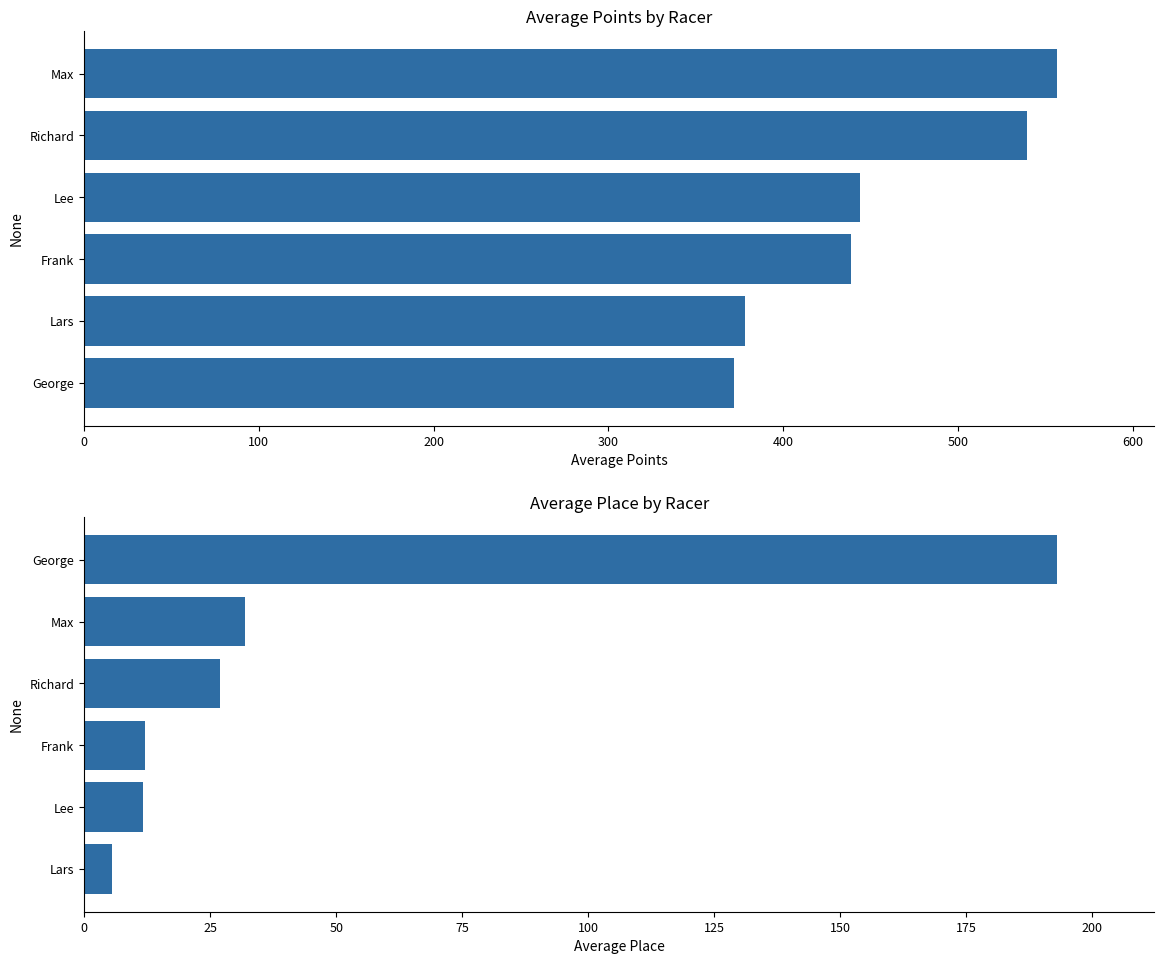

Reading right to left, list all the values displayed in this chart.

Average Points: 556.8	539.7	443.8	438.6	378.2	372.1
Average Place: 193.0	32.0	27.0	12.0	11.7	5.5